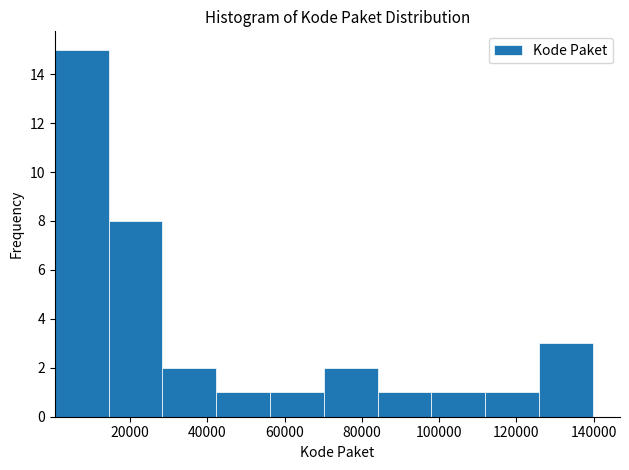

Reading left to right, transcribe this chart: for each bar, give the range it covers on the x-axis and its height. Neither the bar edges nor the heights are printed on the chart, so give them approximately, as read against the axes.

0 to 14000: 15
14000 to 28000: 8
28000 to 42000: 2
42000 to 56000: 1
56000 to 70000: 1
70000 to 84000: 2
84000 to 98000: 1
98000 to 112000: 1
112000 to 126000: 1
126000 to 140000: 3